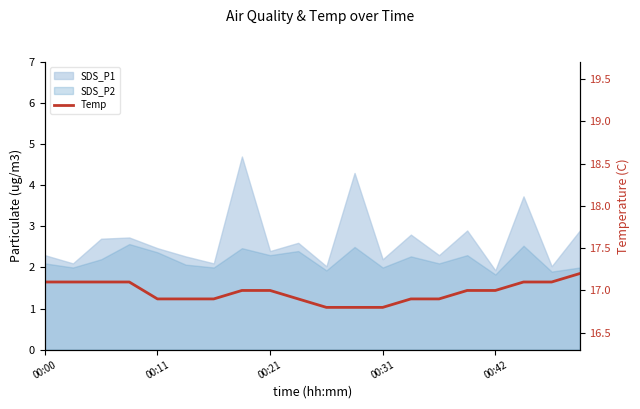

Does the chart have visible grid lines?

No